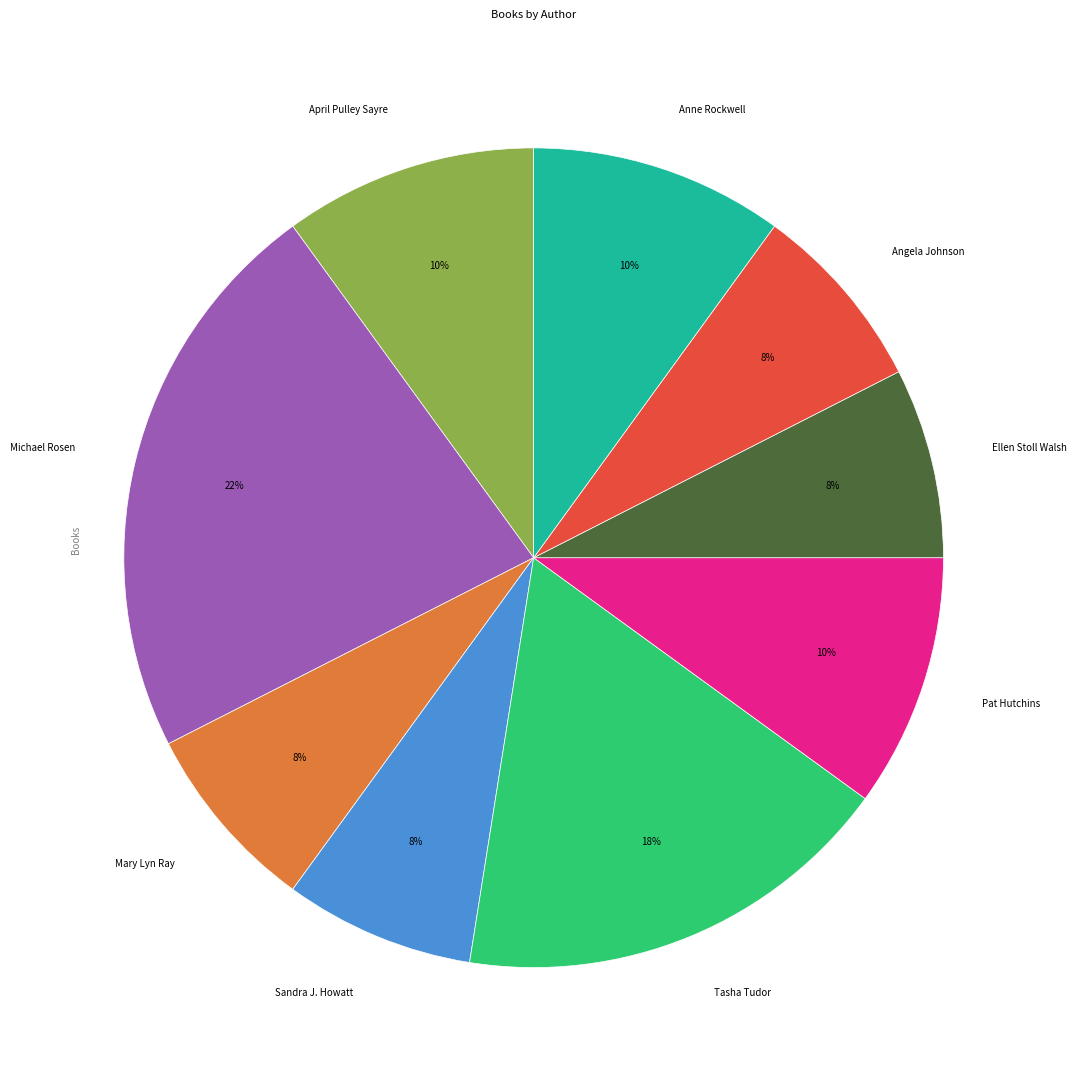

Is it true that Anne Rockwell is 10% of the pie?

True